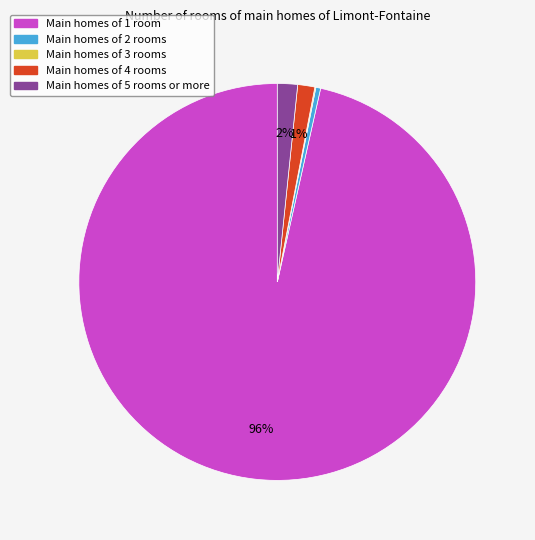

To the nearest percent, what percentage of the pie is Main homes of 5 rooms or more?

2%